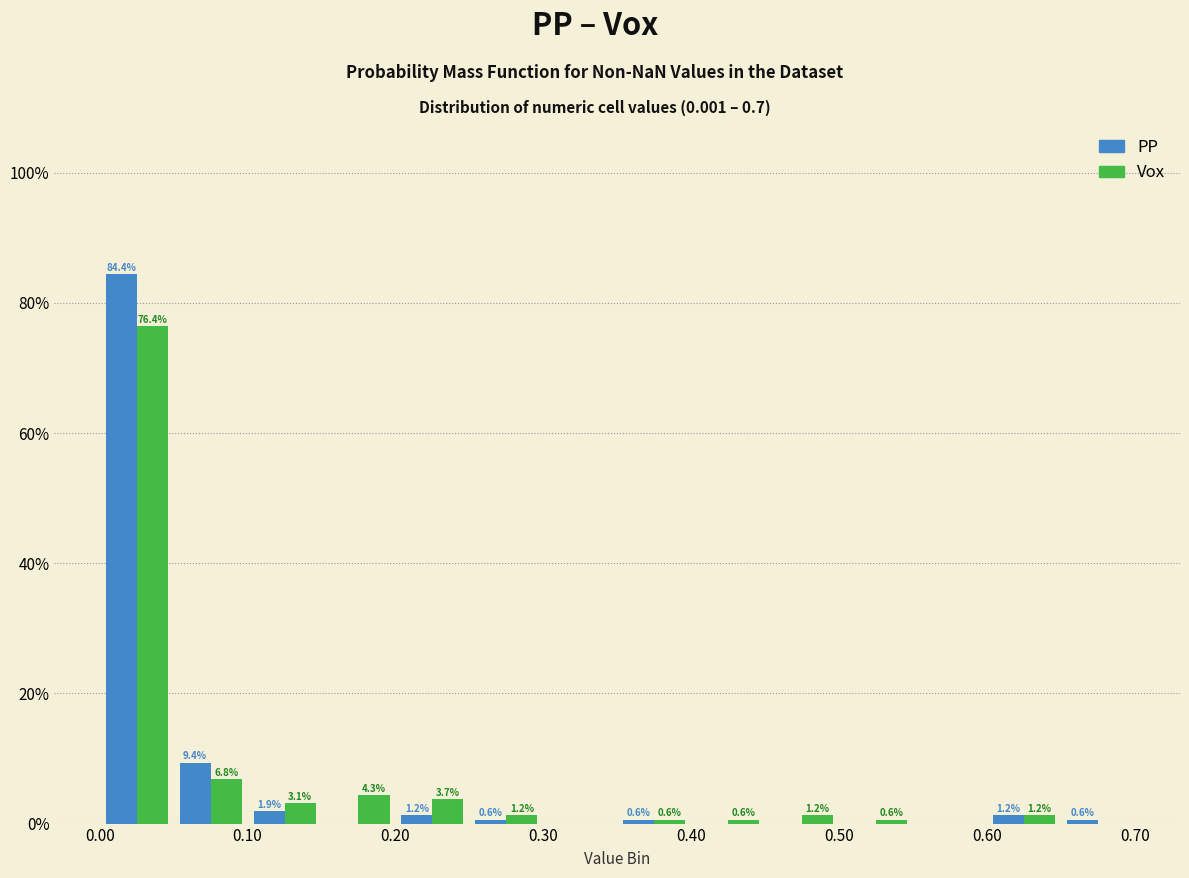

In the Vox series, which range on the x-axis has the tallest bar?

0.00 to 0.05